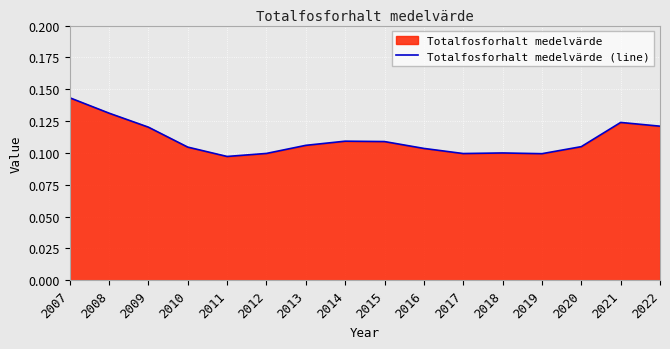

What is the greatest value displayed?

0.1